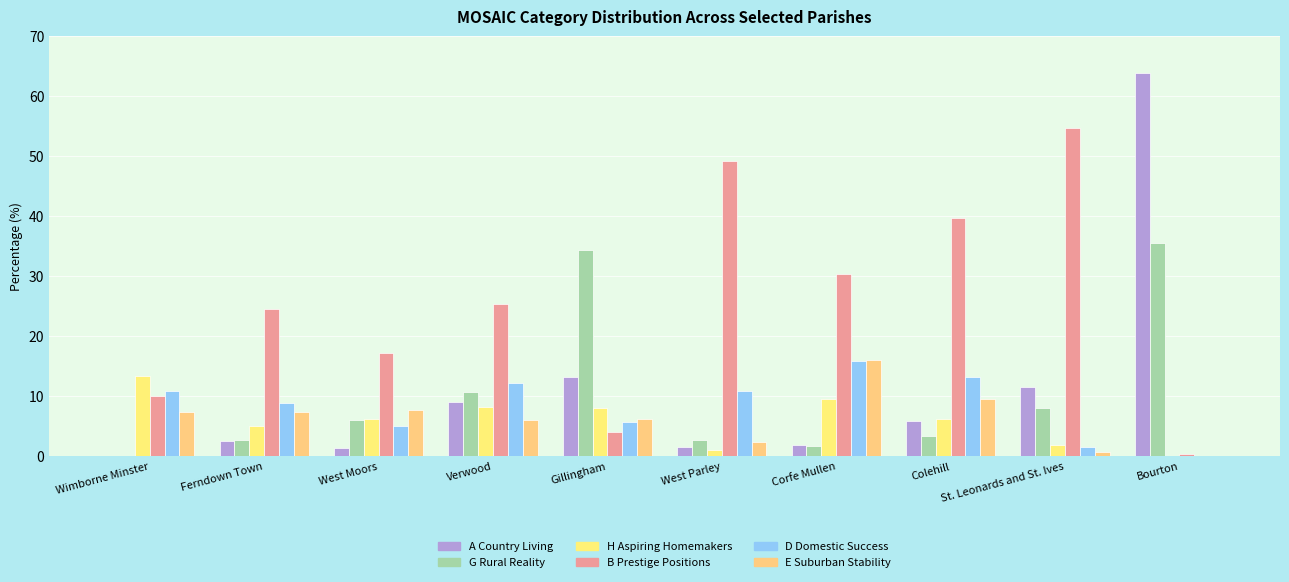

Read the H Aspiring Homemakers value at Ferndown Town.

5.0